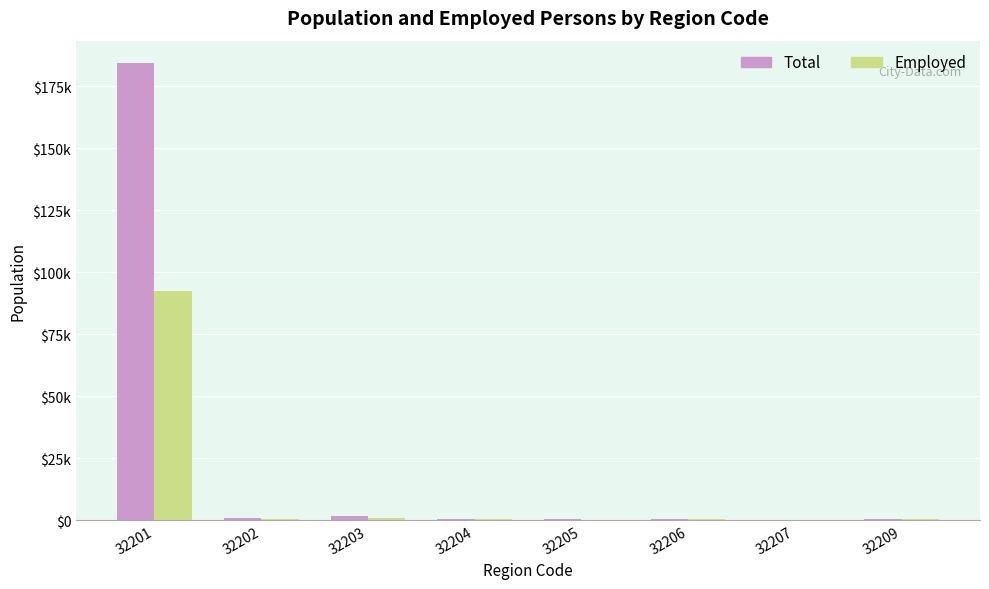

What are all the series names shown in the legend?

Total, Employed